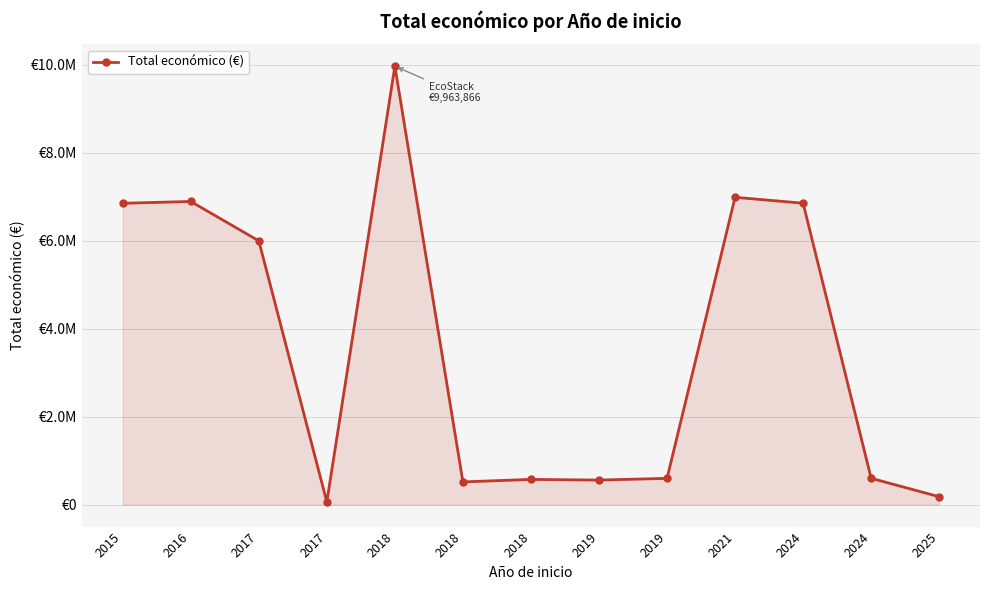

What is the smallest value displayed?

61850